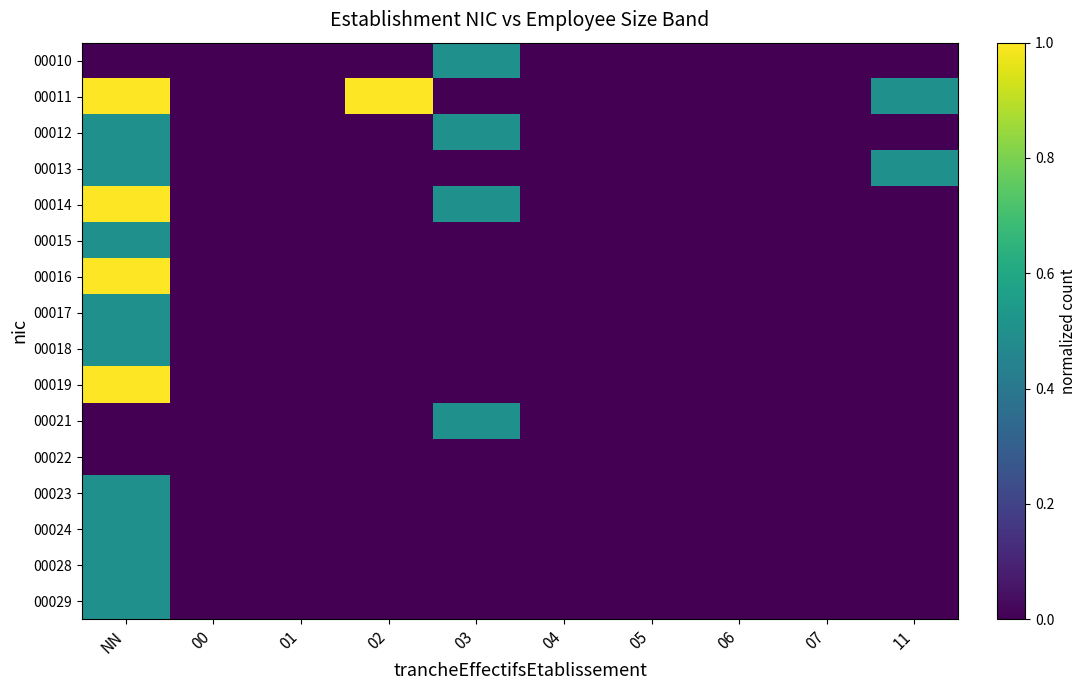

Reading right to left, extract all data points from this chart.

00010: 11=0.0	07=0.0	06=0.0	05=0.0	04=0.0	03=0.5	02=0.0	01=0.0	00=0.0	NN=0.0
00011: 11=0.5	07=0.0	06=0.0	05=0.0	04=0.0	03=0.0	02=1.0	01=0.0	00=0.0	NN=1.0
00012: 11=0.0	07=0.0	06=0.0	05=0.0	04=0.0	03=0.5	02=0.0	01=0.0	00=0.0	NN=0.5
00013: 11=0.5	07=0.0	06=0.0	05=0.0	04=0.0	03=0.0	02=0.0	01=0.0	00=0.0	NN=0.5
00014: 11=0.0	07=0.0	06=0.0	05=0.0	04=0.0	03=0.5	02=0.0	01=0.0	00=0.0	NN=1.0
00015: 11=0.0	07=0.0	06=0.0	05=0.0	04=0.0	03=0.0	02=0.0	01=0.0	00=0.0	NN=0.5
00016: 11=0.0	07=0.0	06=0.0	05=0.0	04=0.0	03=0.0	02=0.0	01=0.0	00=0.0	NN=1.0
00017: 11=0.0	07=0.0	06=0.0	05=0.0	04=0.0	03=0.0	02=0.0	01=0.0	00=0.0	NN=0.5
00018: 11=0.0	07=0.0	06=0.0	05=0.0	04=0.0	03=0.0	02=0.0	01=0.0	00=0.0	NN=0.5
00019: 11=0.0	07=0.0	06=0.0	05=0.0	04=0.0	03=0.0	02=0.0	01=0.0	00=0.0	NN=1.0
00021: 11=0.0	07=0.0	06=0.0	05=0.0	04=0.0	03=0.5	02=0.0	01=0.0	00=0.0	NN=0.0
00022: 11=0.0	07=0.0	06=0.0	05=0.0	04=0.0	03=0.0	02=0.0	01=0.0	00=0.0	NN=0.0
00023: 11=0.0	07=0.0	06=0.0	05=0.0	04=0.0	03=0.0	02=0.0	01=0.0	00=0.0	NN=0.5
00024: 11=0.0	07=0.0	06=0.0	05=0.0	04=0.0	03=0.0	02=0.0	01=0.0	00=0.0	NN=0.5
00028: 11=0.0	07=0.0	06=0.0	05=0.0	04=0.0	03=0.0	02=0.0	01=0.0	00=0.0	NN=0.5
00029: 11=0.0	07=0.0	06=0.0	05=0.0	04=0.0	03=0.0	02=0.0	01=0.0	00=0.0	NN=0.5